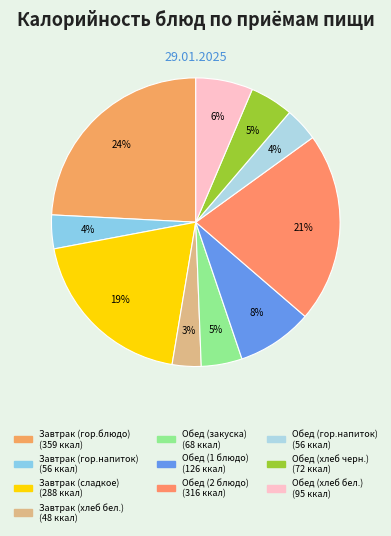

Which has a higher value, Обед (хлеб бел.) or Обед (2 блюдо)?

Обед (2 блюдо)